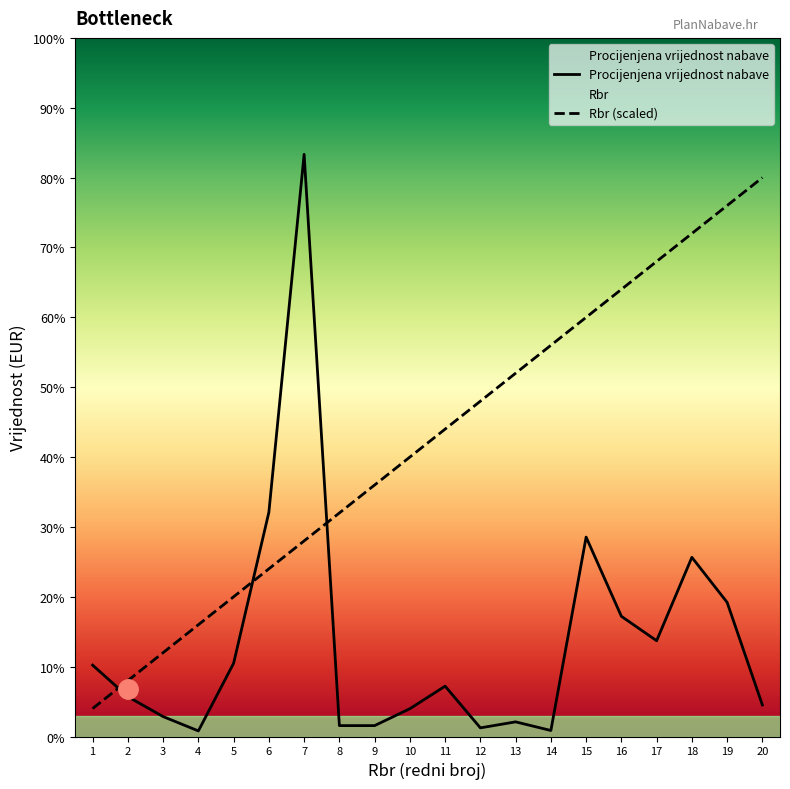

What is the spread (max minus min) of values at 12?

8698